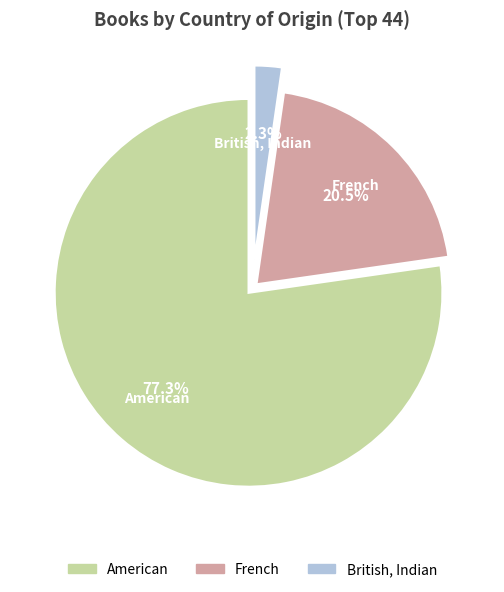

Combined, what portion of the pie is American and French?

97.7%